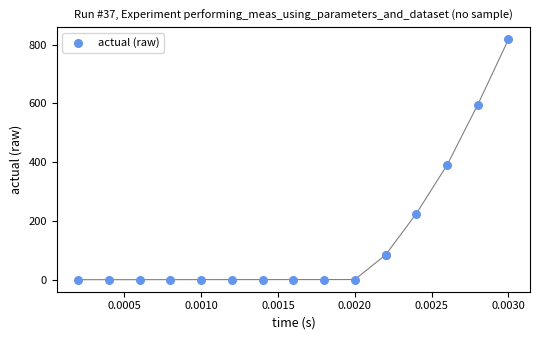

What Y value in the scatter plot is closest to 409?

390.0